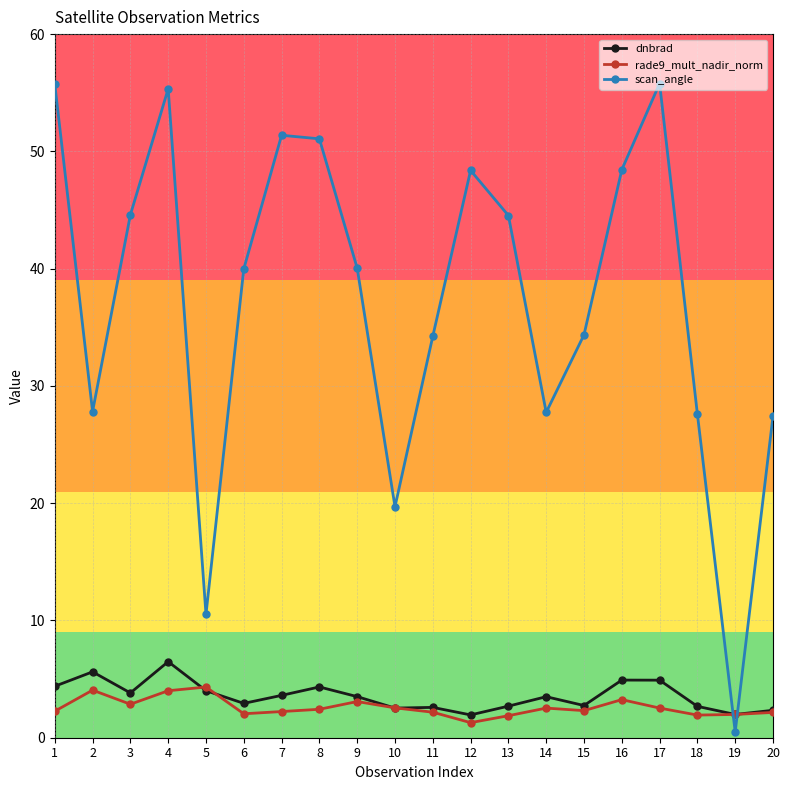

How many times do scan_angle and dnbrad cross each other?

2